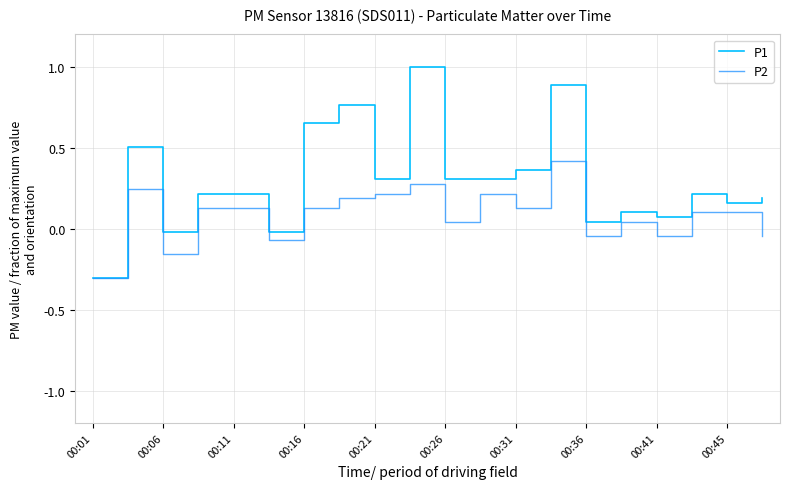

List the series in order of their peak value, highest first.

P1, P2